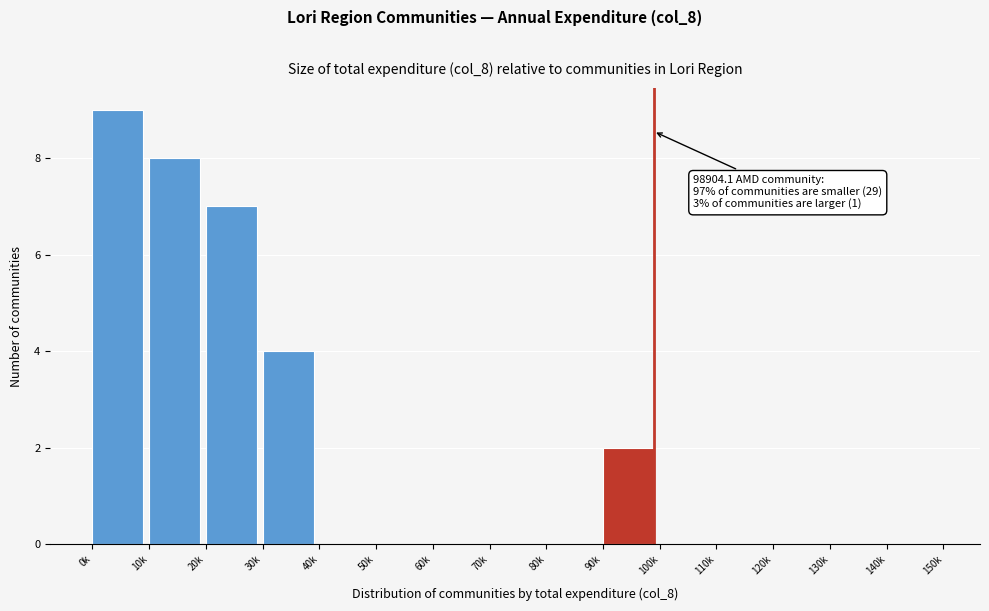

Reading left to right, list all the values displayed in this chart.

0k=9	10k=8	20k=7	30k=4	40k=0	50k=0	60k=0	70k=0	80k=0	90k=2	100k=0	110k=0	120k=0	130k=0	140k=0